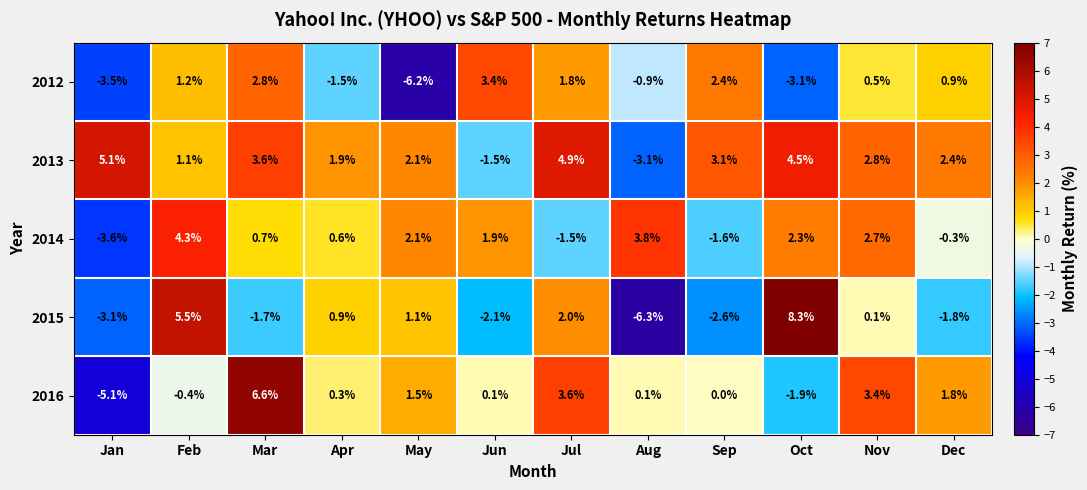

At Feb, list the series in order from smallest to largest.

2016, 2013, 2012, 2014, 2015